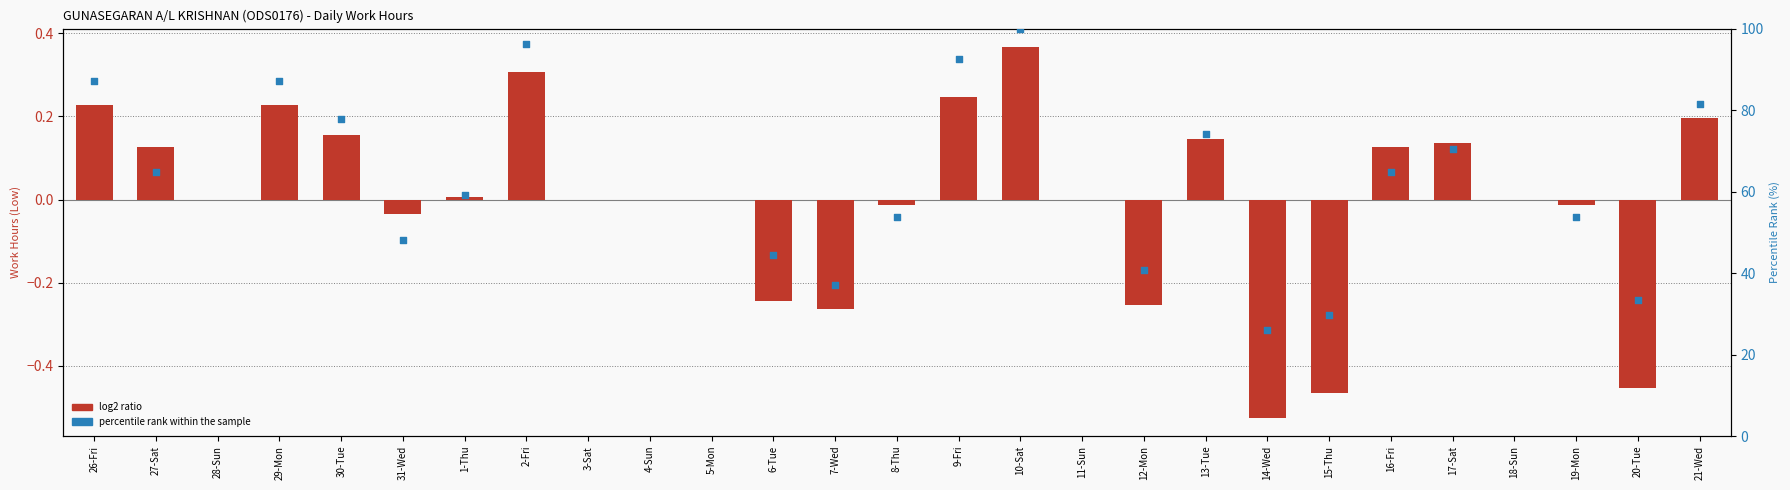

What is the total value across all series at 30-Tue?

77.9